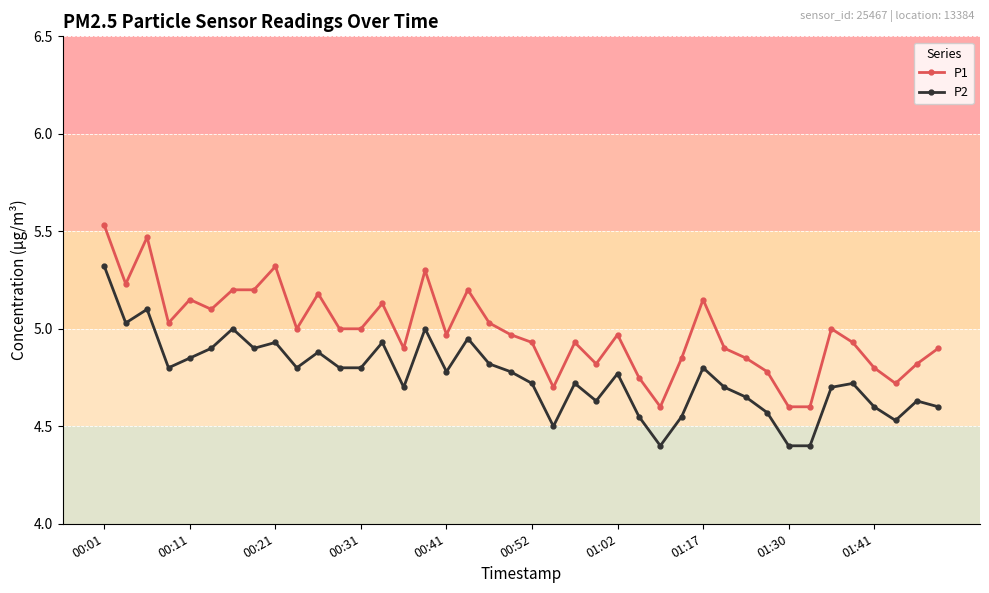

True or false: P1 and P2 intersect in this chart.

False